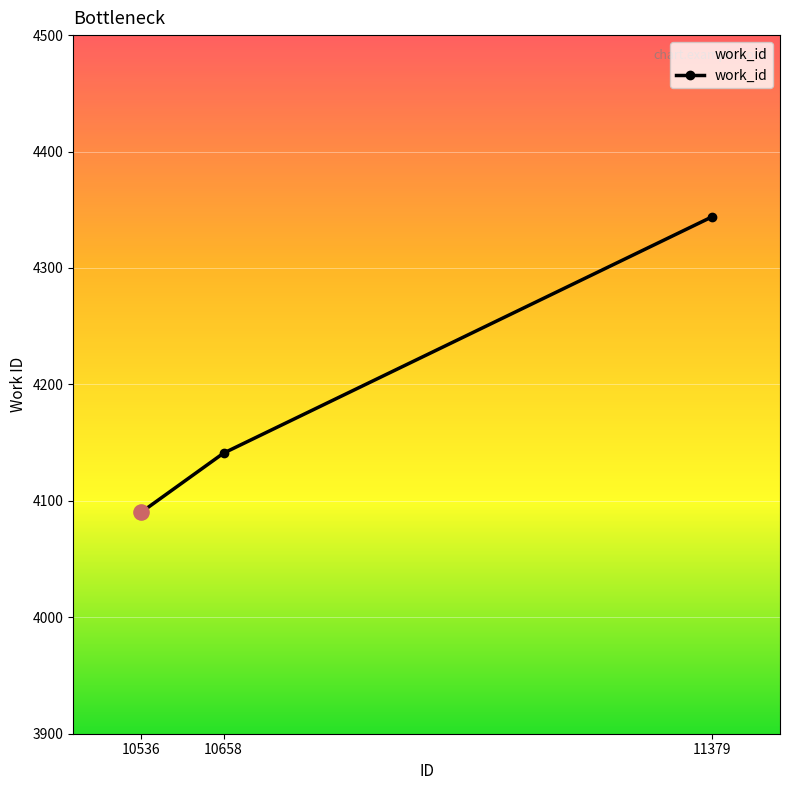

What is the ratio of the value at 10658 to the value at 10536?

1.0